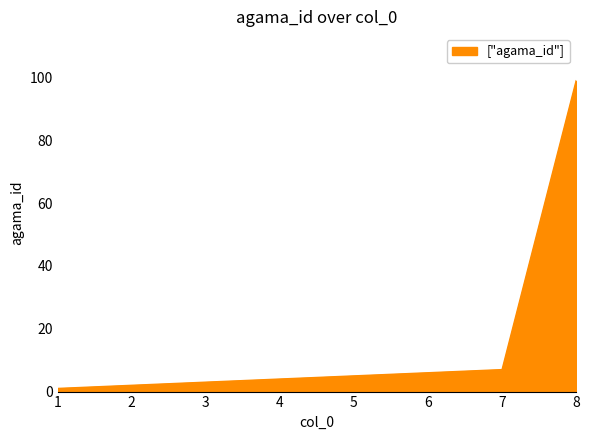

Reading left to right, transcribe all the data shown in this chart.

1	2	3	4	5	6	7	99